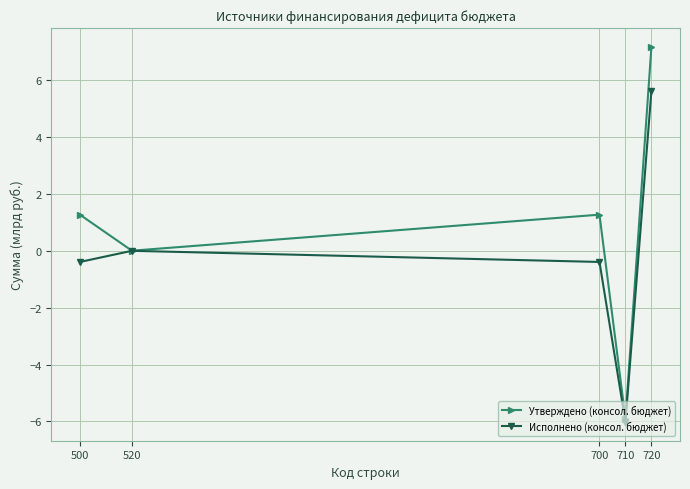

How many distinct data groups are displayed?

2